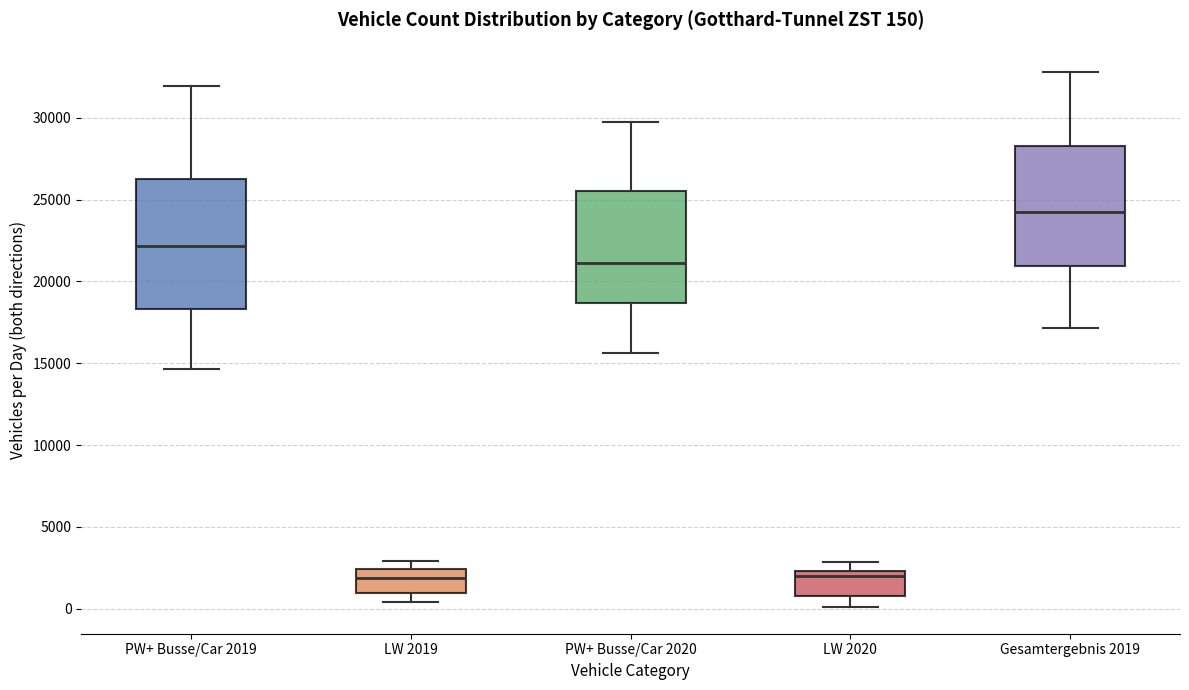

Which box's median line is the highest?

Gesamtergebnis 2019